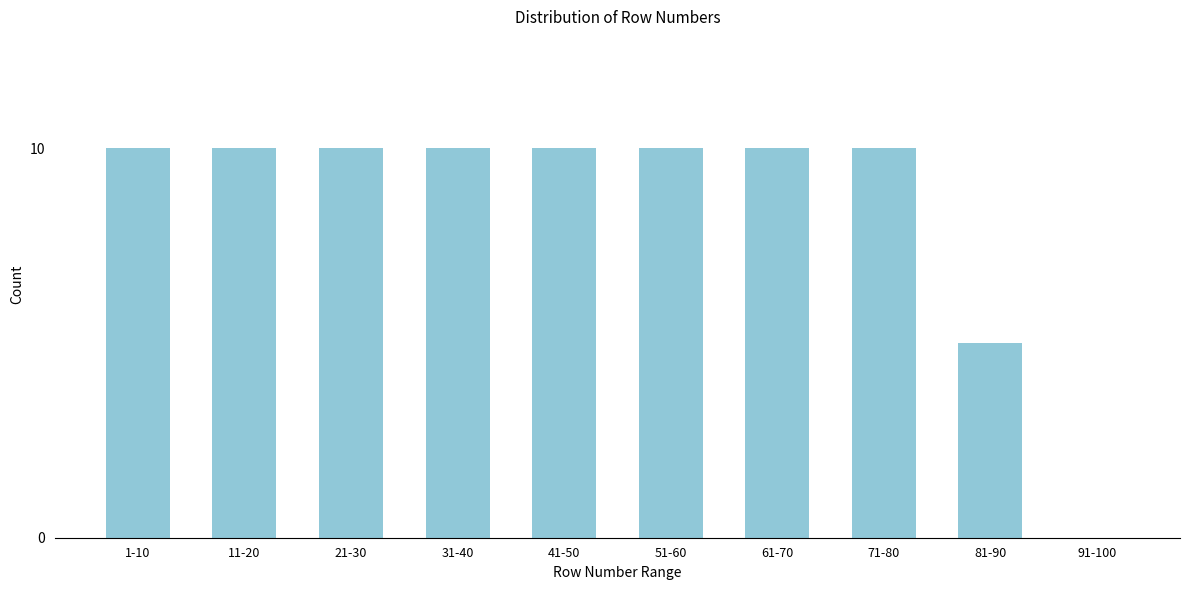

Reading left to right, extract all data points from this chart.

1-10=10	11-20=10	21-30=10	31-40=10	41-50=10	51-60=10	61-70=10	71-80=10	81-90=5	91-100=0